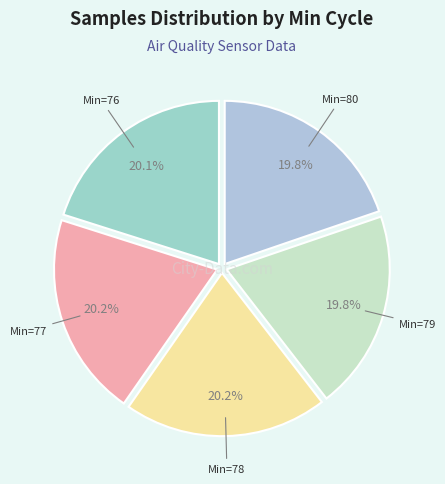

Count the number of slices in the pie.

5